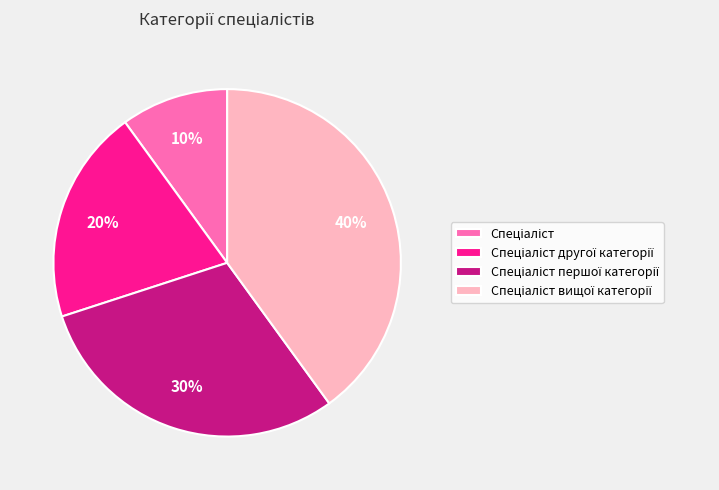

To the nearest percent, what is the average slice percentage?

25%